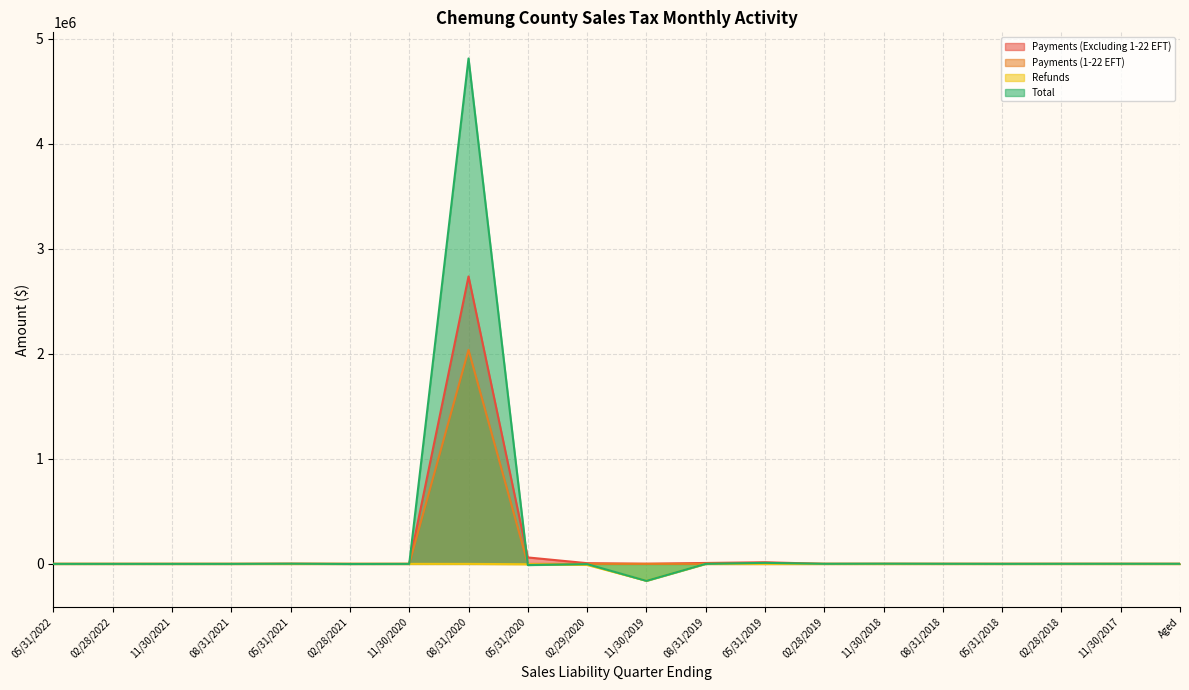

What is the lowest value of the Total series?

-161680.0